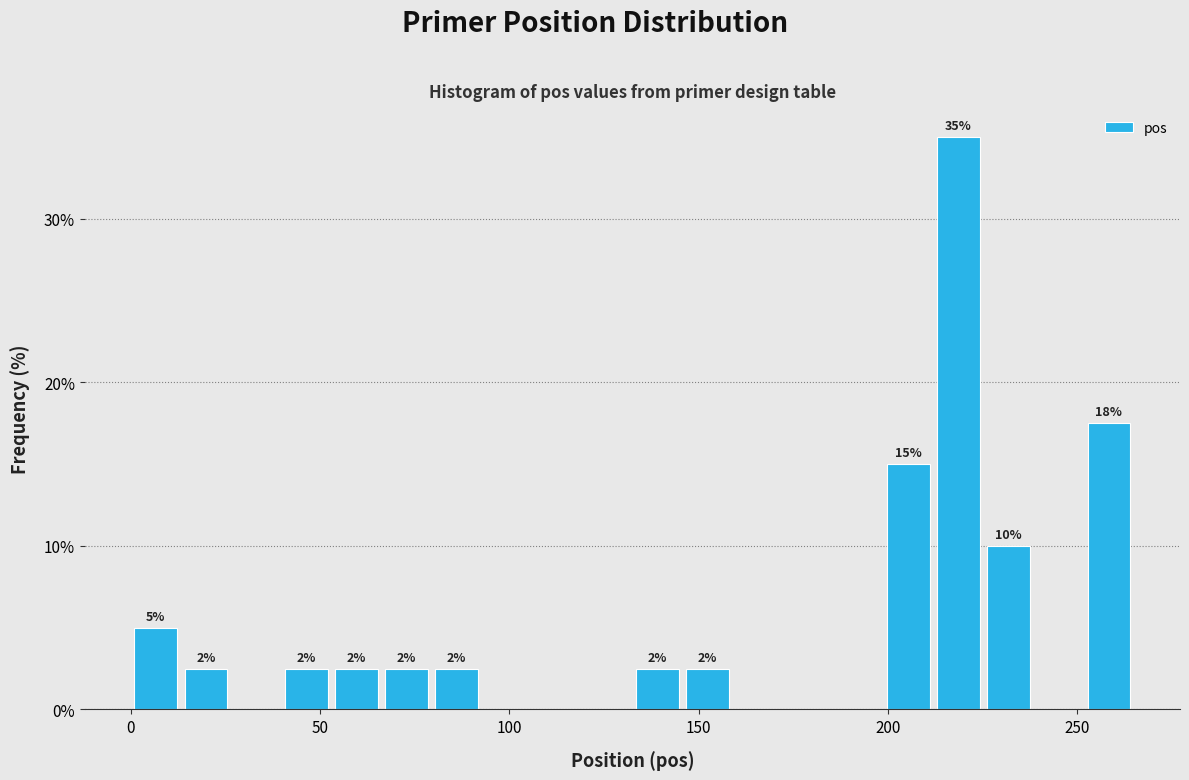

Around what value on the x-axis is the tallest bar? Give the approximate position of its centre, as read against the axis.

220